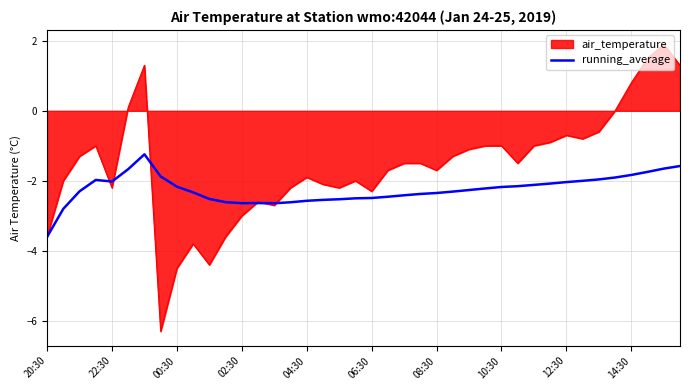

Rank the series by their average value, from highest to lowest.

air_temperature, running_average